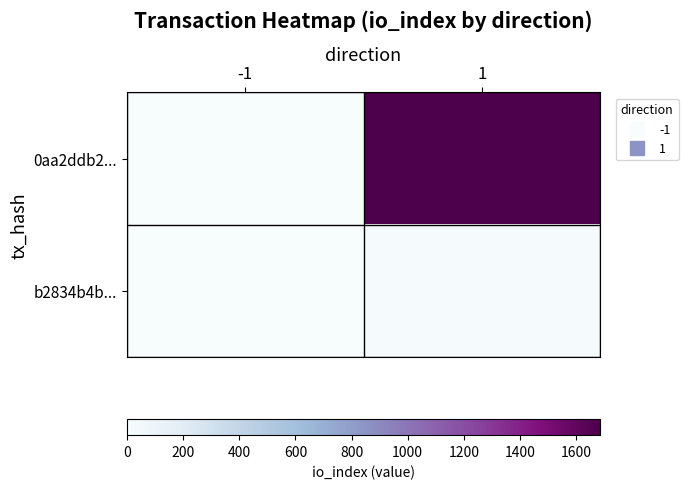

At how many categories does at least one series exceed 1366?

1